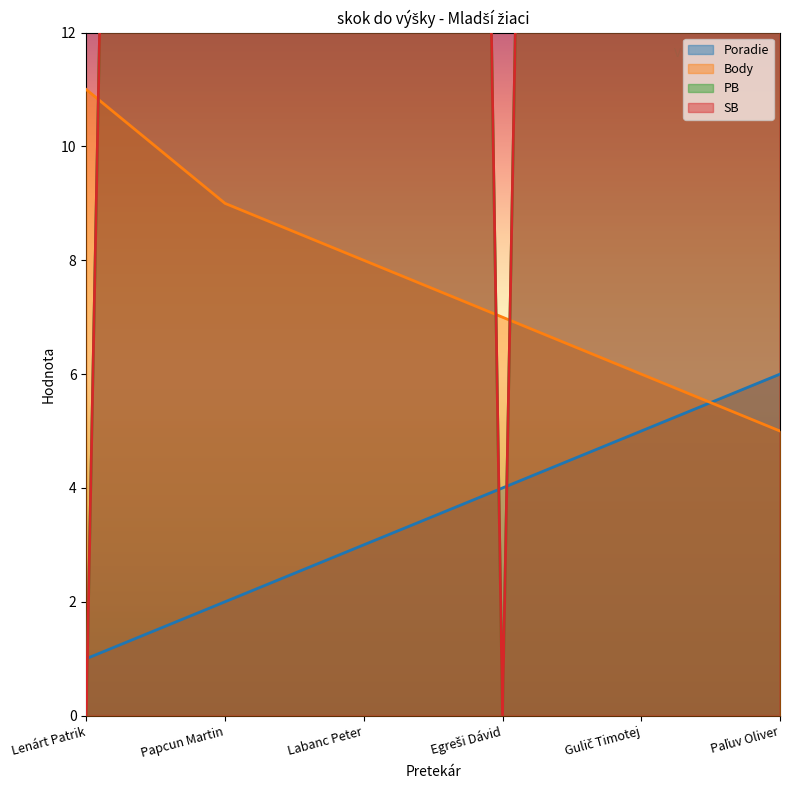

Which series has the largest total across all categories?

PB